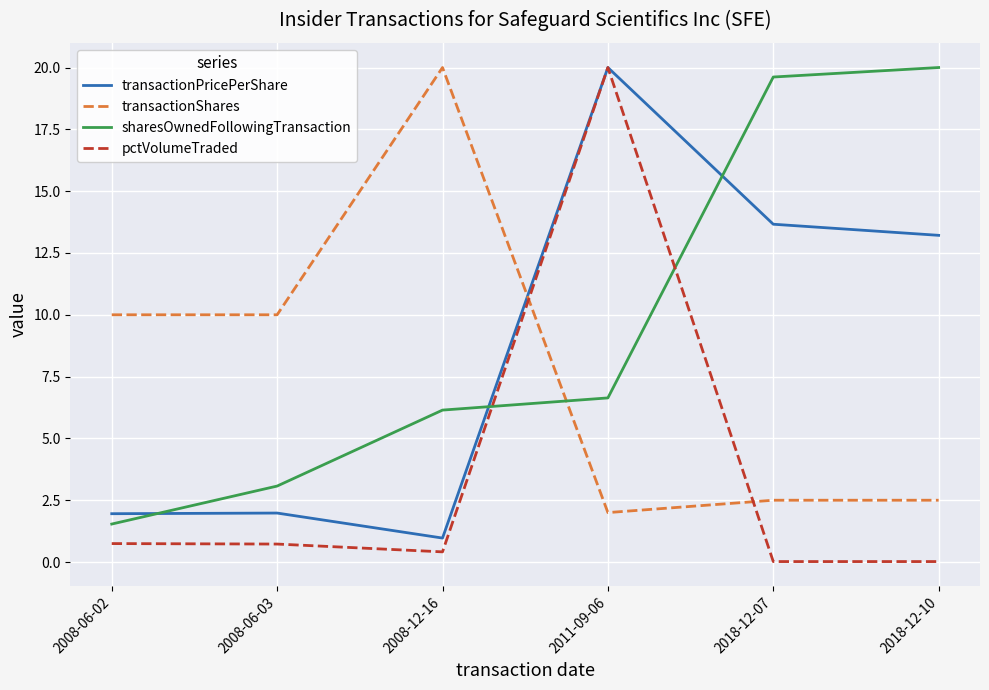

How many interior local valleys does the transactionPricePerShare series have?

1